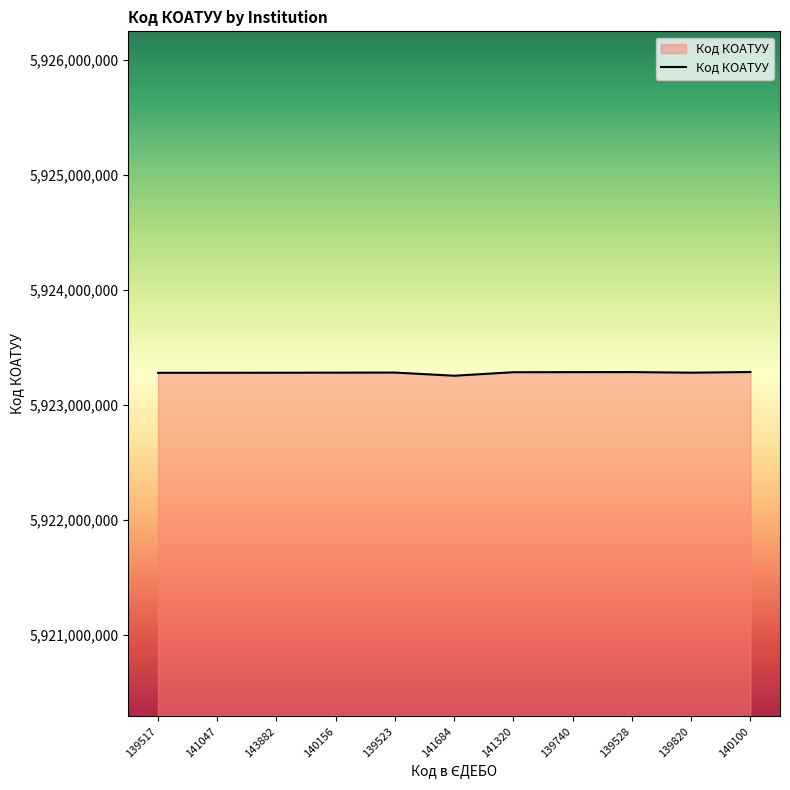

What is the greatest value displayed?

5923287401